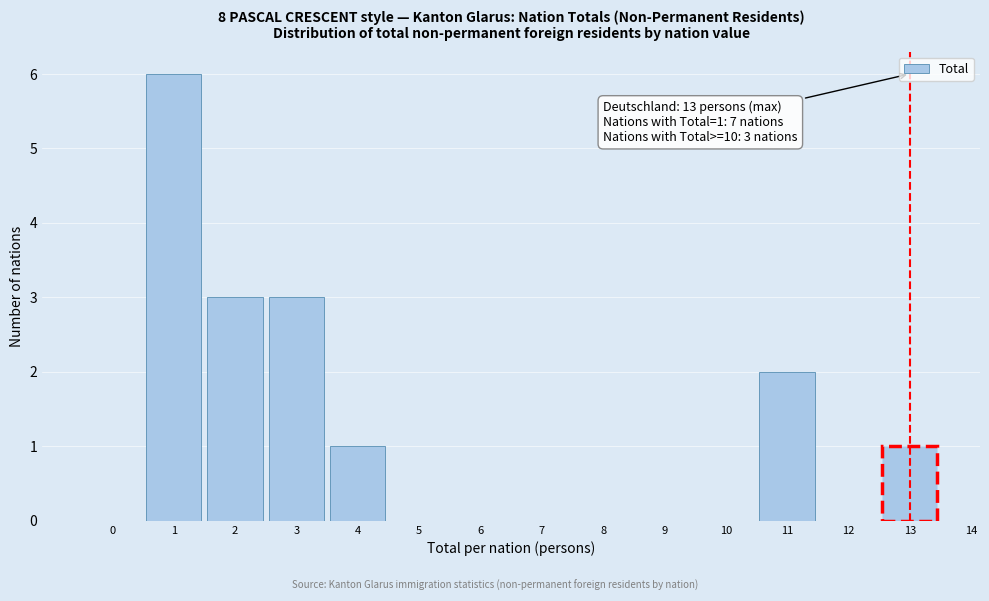

Reading right to left, transcribe all the data shown in this chart.

13=1	12=0	11=2	10=0	9=0	8=0	7=0	6=0	5=0	4=1	3=3	2=3	1=6	0=0